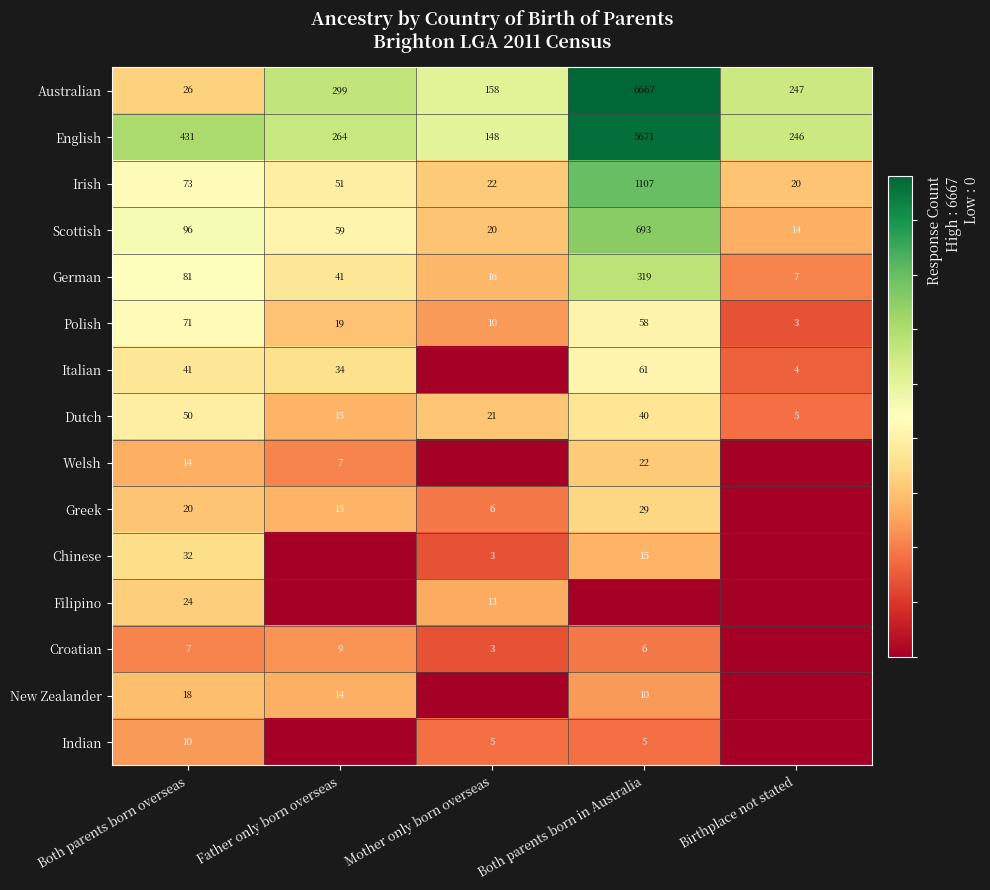

What is the maximum value for Australian?

6667